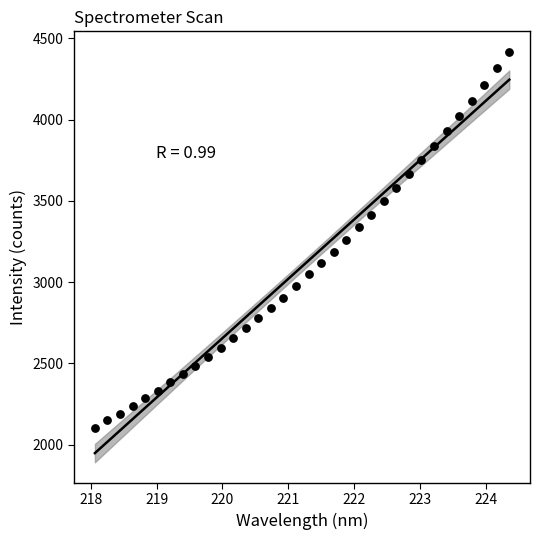

What is the range of X values (max minus min)?

6.3